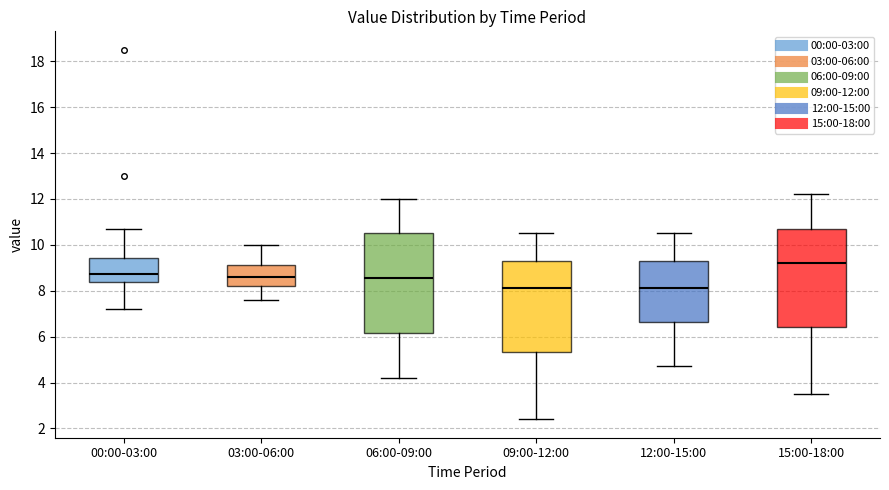

Reading left to right, read every box against the y-axis: the position of its median line, the range the box covers, and the ends of its whiskers. The values are not printed on the chart, so give them approximately, as read against the axis.

00:00-03:00: median 8.8, box 8.4 to 9.4, whiskers 7.2 to 10.8
03:00-06:00: median 8.6, box 8.2 to 9.2, whiskers 7.6 to 10.0
06:00-09:00: median 8.6, box 6.2 to 10.6, whiskers 4.2 to 12.0
09:00-12:00: median 8.2, box 5.4 to 9.4, whiskers 2.4 to 10.6
12:00-15:00: median 8.2, box 6.6 to 9.4, whiskers 4.8 to 10.6
15:00-18:00: median 9.2, box 6.4 to 10.8, whiskers 3.6 to 12.2